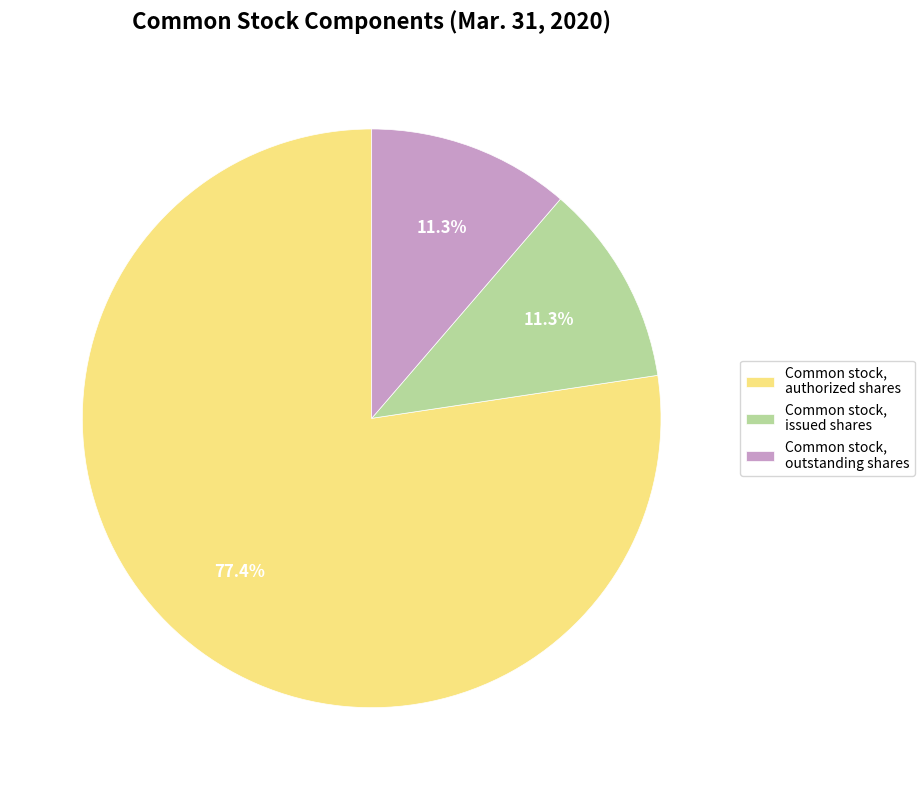

Is there any slice that represents more than half of the pie?

Yes